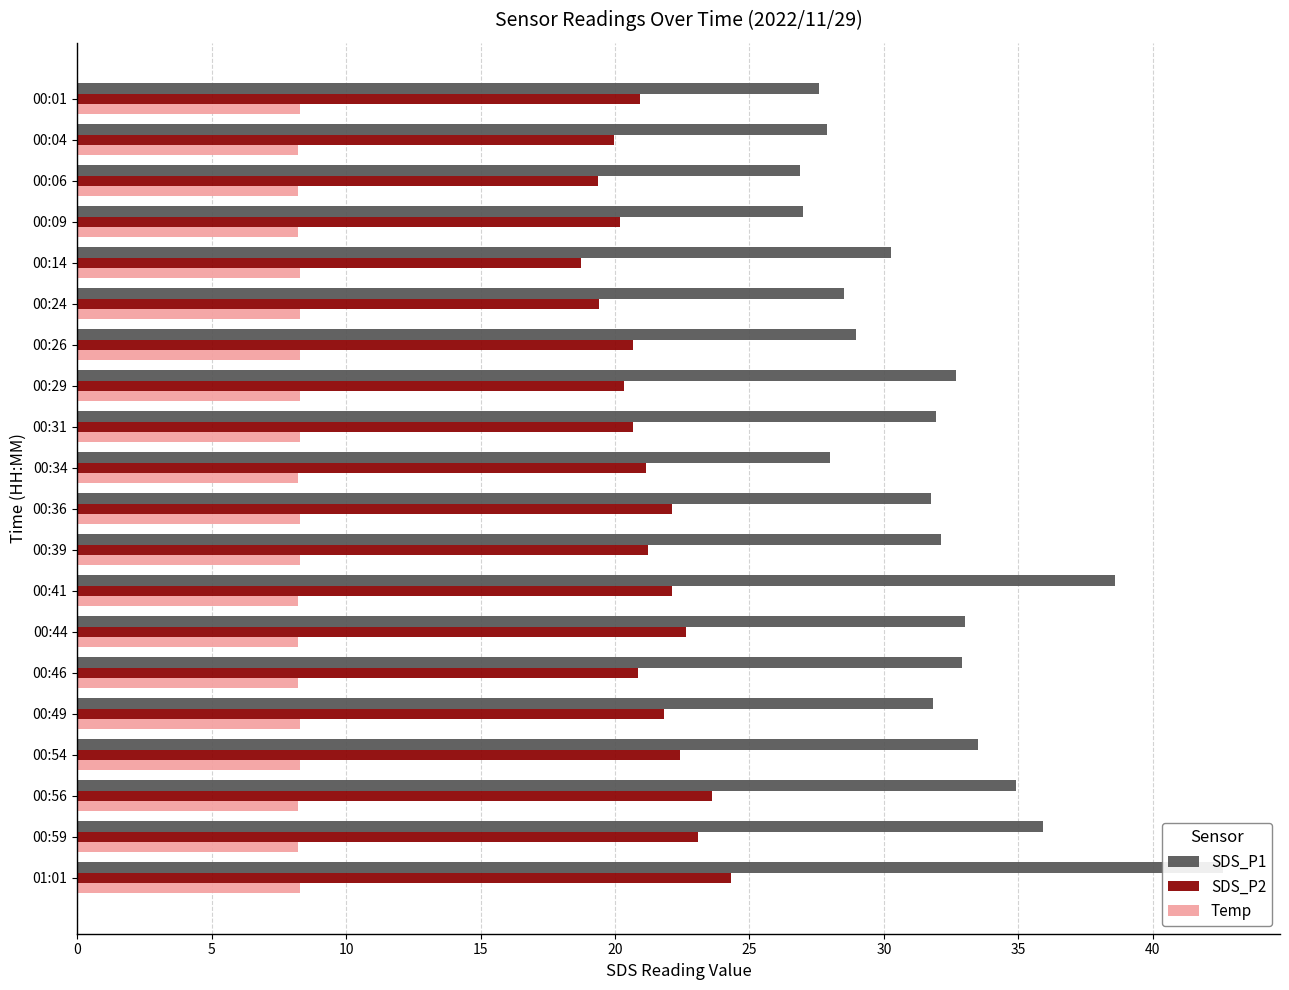

Reading left to right, extract all data points from this chart.

SDS_P1: 27.6	27.9	26.9	27.0	30.3	28.5	29.0	32.7	31.9	28.0	31.8	32.1	38.6	33.0	32.9	31.8	33.5	34.9	35.9	42.6
SDS_P2: 20.9	20.0	19.4	20.2	18.7	19.4	20.7	20.3	20.7	21.2	22.1	21.2	22.1	22.6	20.9	21.8	22.4	23.6	23.1	24.3
Temp: 8.3	8.2	8.2	8.2	8.3	8.3	8.3	8.3	8.3	8.2	8.3	8.3	8.2	8.2	8.2	8.3	8.3	8.2	8.2	8.3